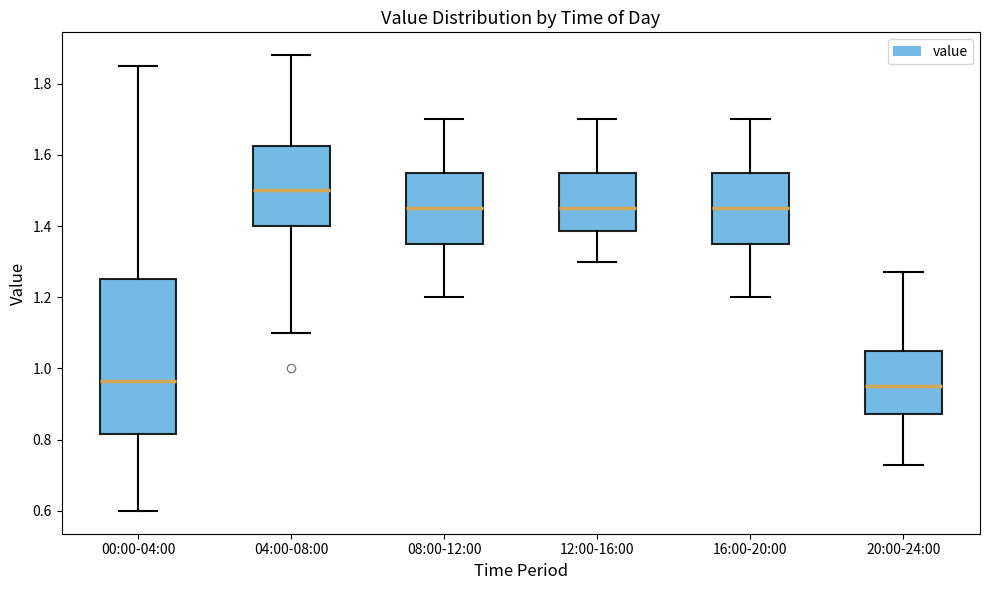

Which box is the tallest, from its lower edge to its upper edge?

00:00-04:00